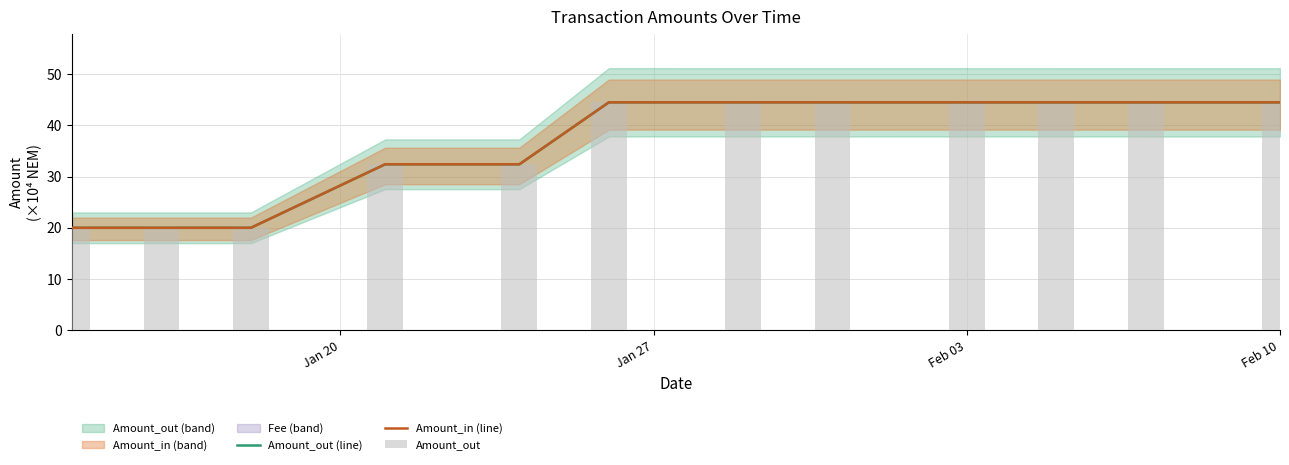

Count the number of data series in this chart.

3